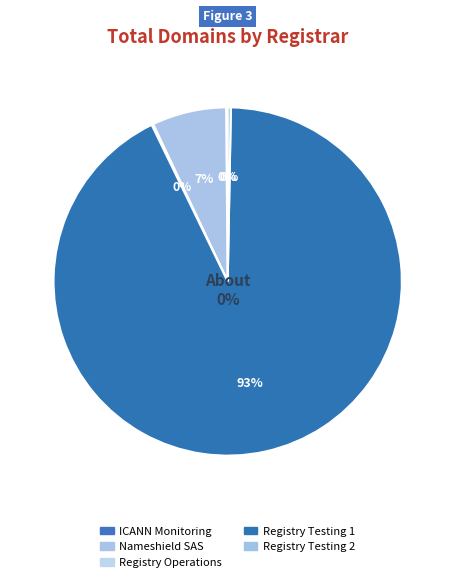

The Registry Testing 1 slice represents 93% of the pie. True or false?

True